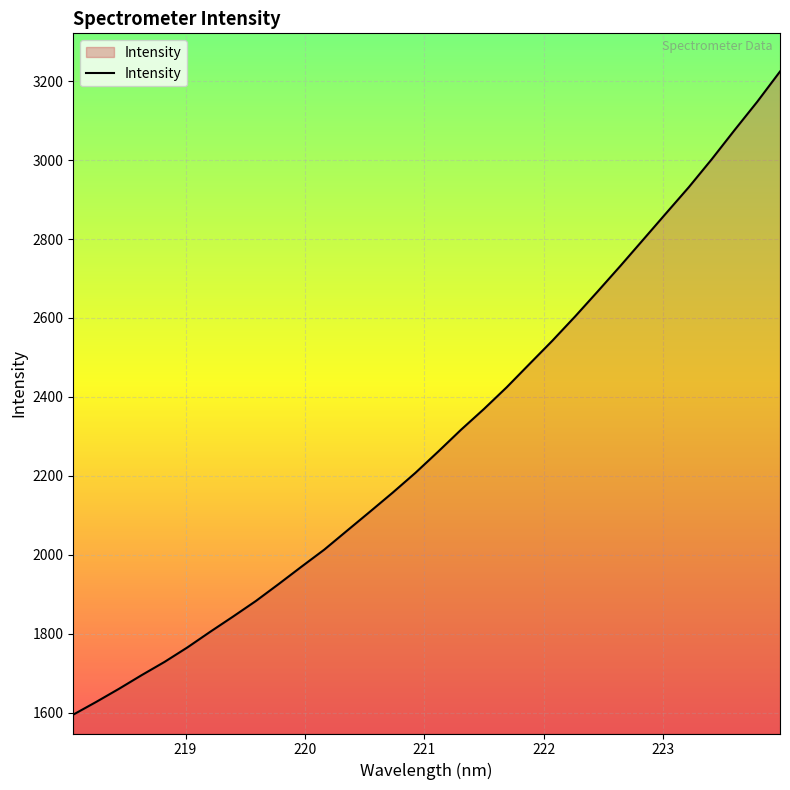

What is the difference between the maximum and minimum values?

1629.0